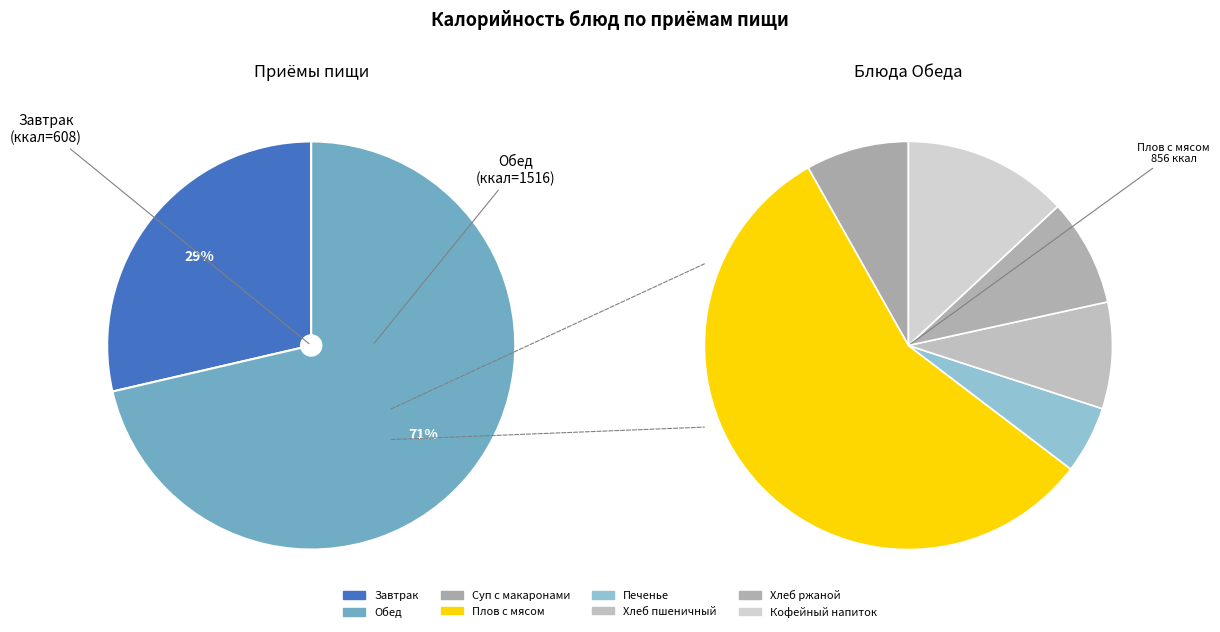

Which category has the biggest portion of the pie?

Плов с мясом